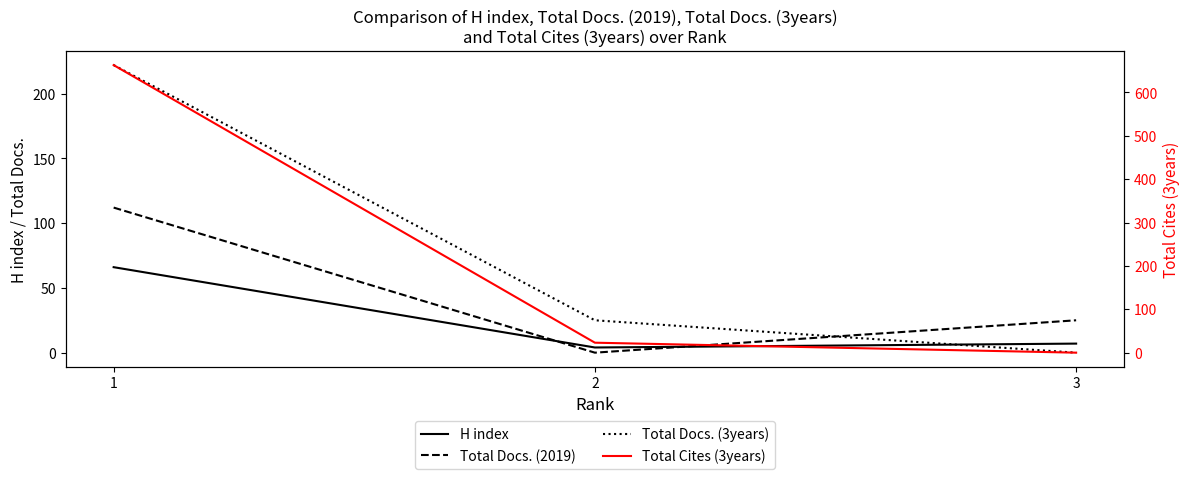

Where is Total Docs. (2019) nearest to the value 56?

3